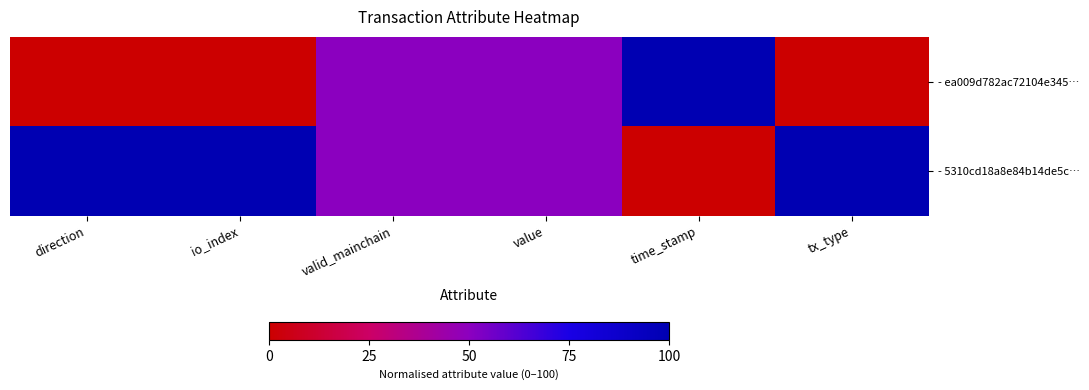

Rank the series by their maximum value, from lowest to highest.

- ea009d782ac72104e345…, - 5310cd18a8e84b14de5c…